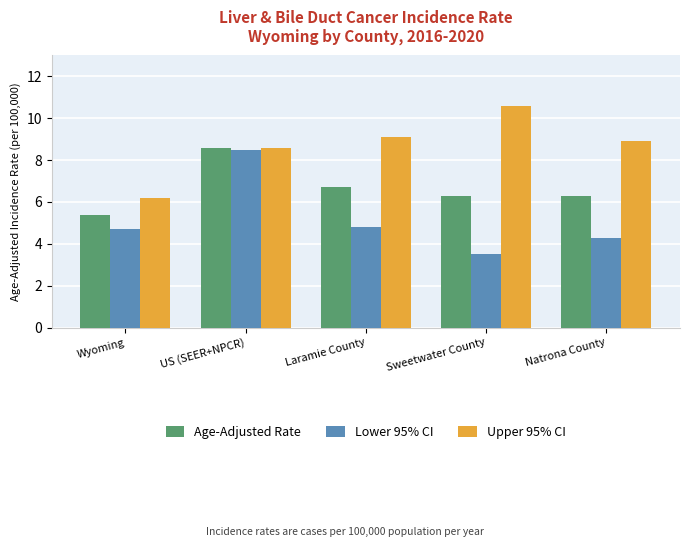

What is the difference between the Lower 95% CI values at US (SEER+NPCR) and Natrona County?

4.2